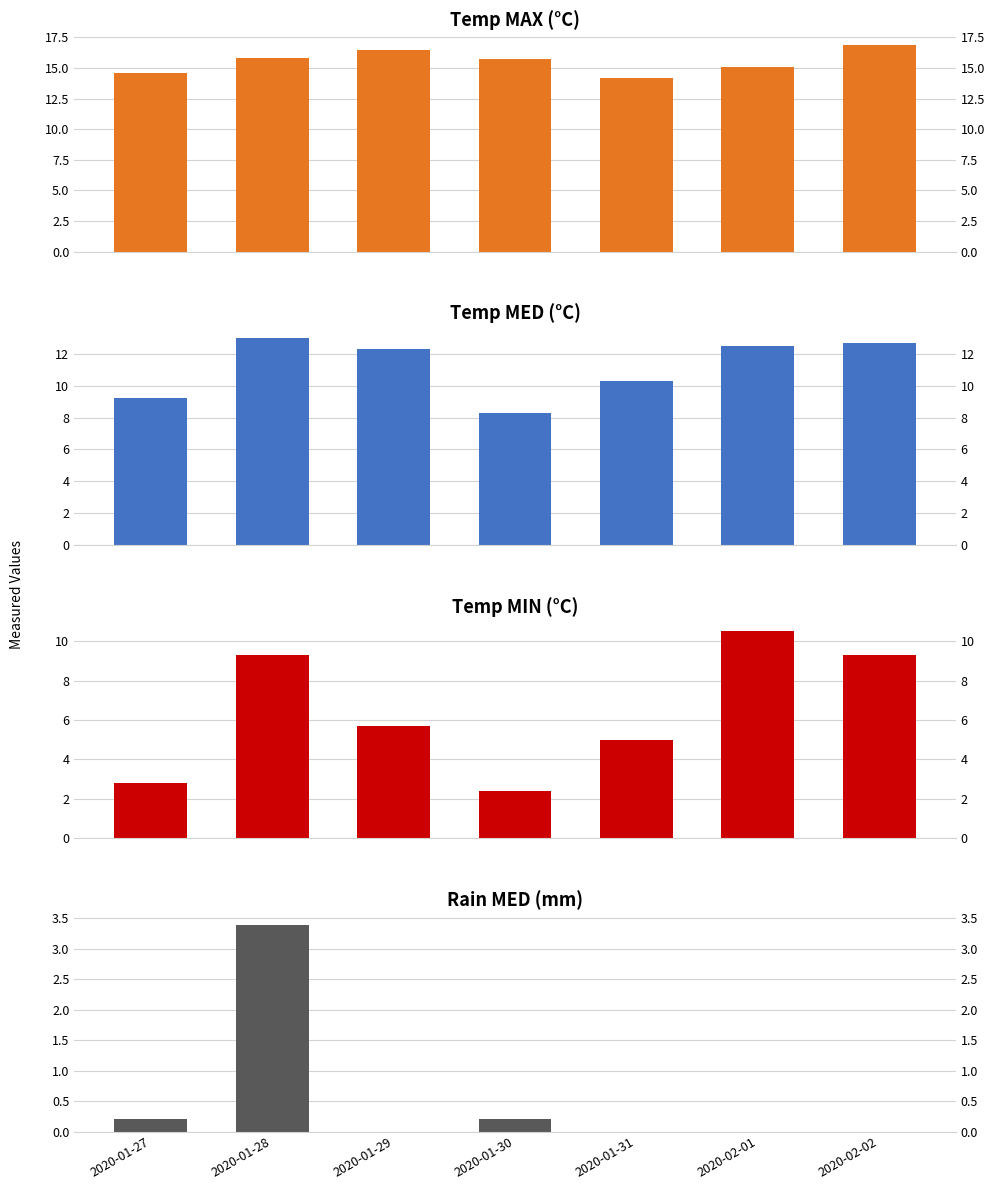

The Temp MED (°C) series shows 12.5 at 2020-02-01. True or false?

True